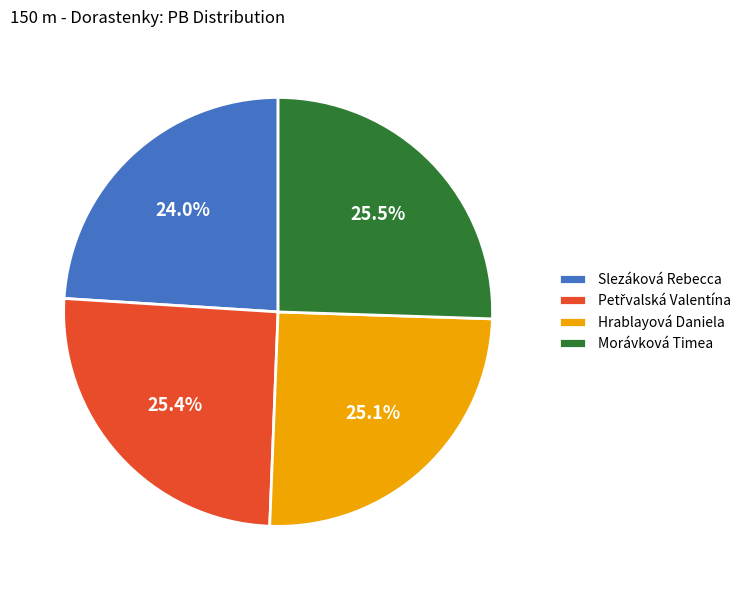

Is there a majority slice in this chart?

No